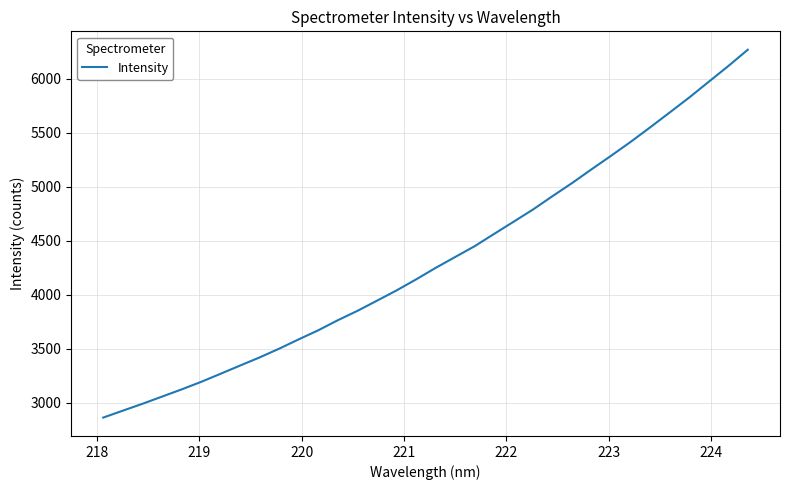

What is the difference between the maximum and minimum values?

3405.8